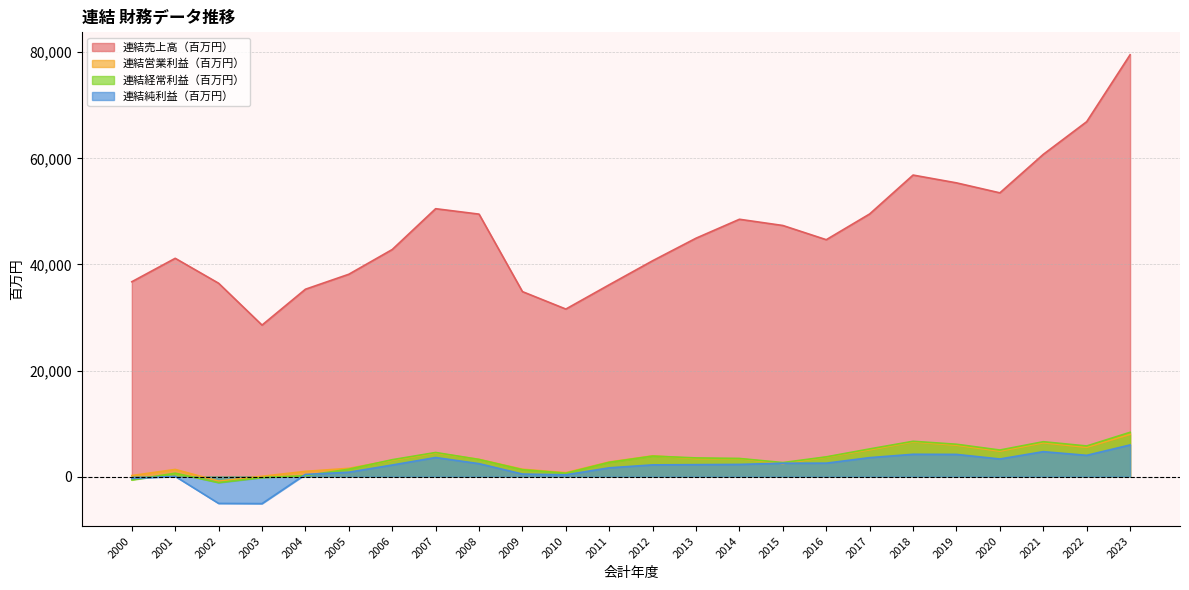

Count the number of data series in this chart.

4